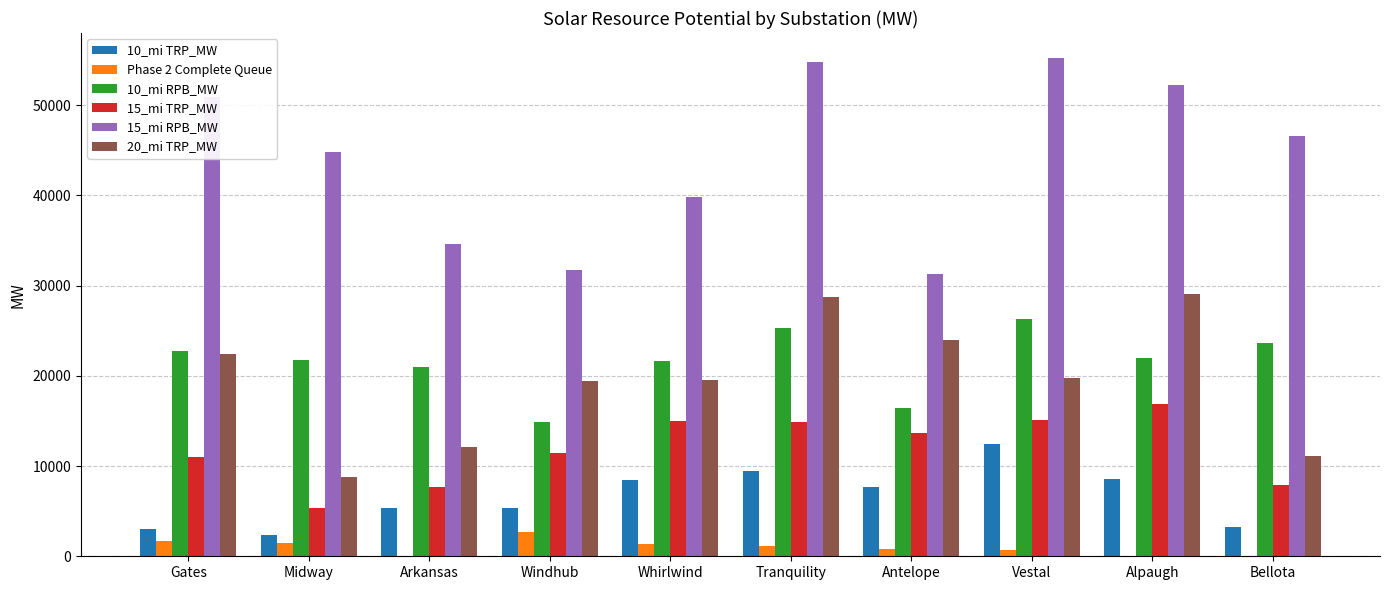

What are all the series names shown in the legend?

10_mi TRP_MW, Phase 2 Complete Queue, 10_mi RPB_MW, 15_mi TRP_MW, 15_mi RPB_MW, 20_mi TRP_MW